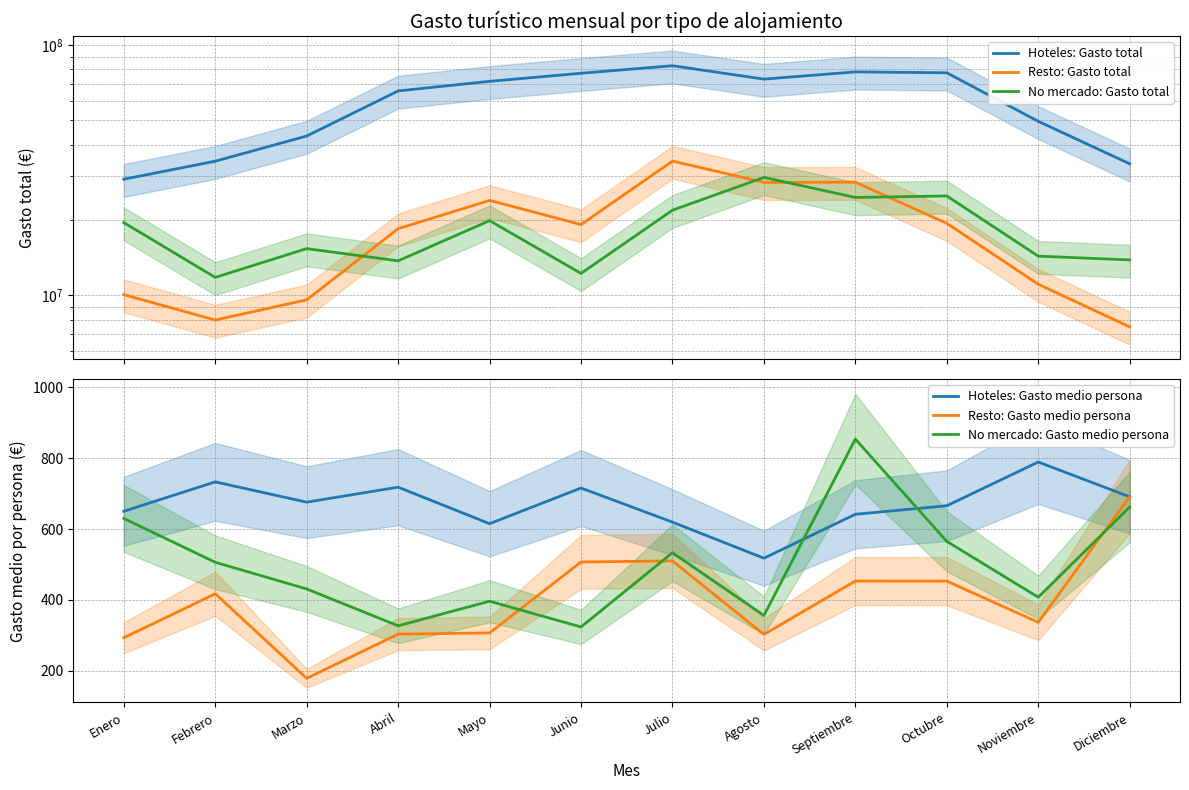

Which series changed the most between Enero and Agosto?

Hoteles: Gasto total